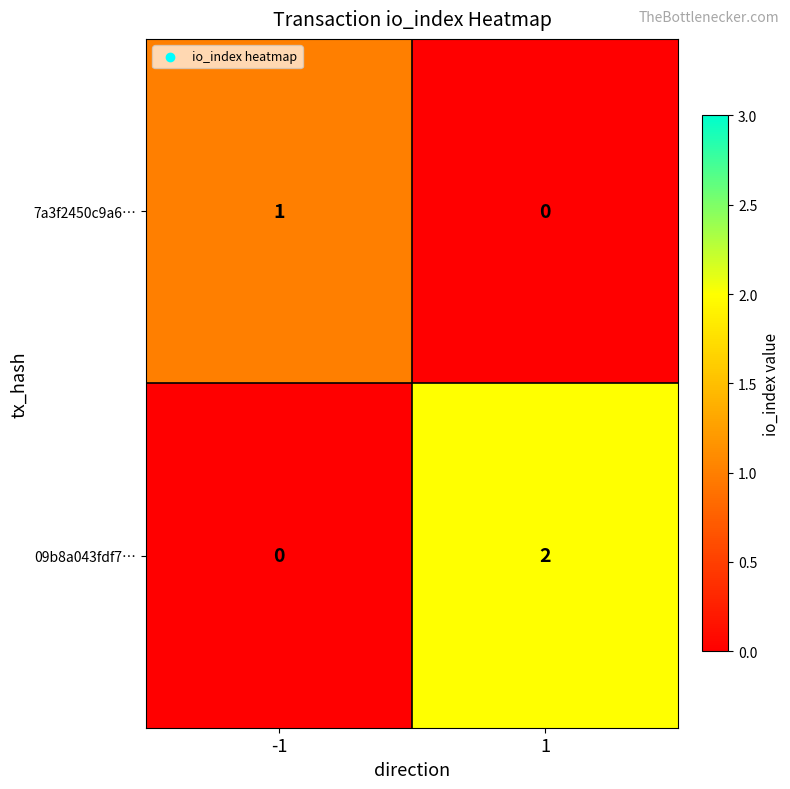

What is the total value across all series at -1?

1